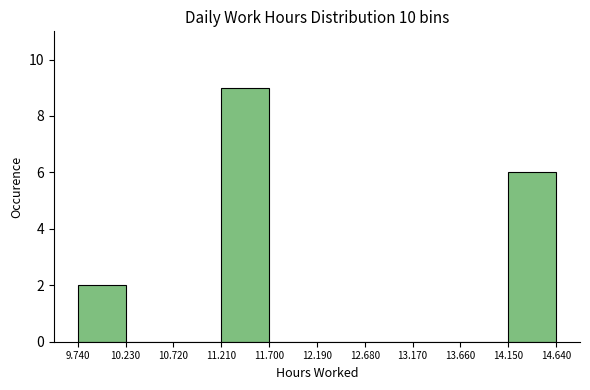

Reading left to right, list every bar in this chart as the range it spans on the x-axis followed by its height. The values are not printed on the chart, so give them approximately, as read against the axis.

9.740 to 10.230: 2
10.230 to 10.720: 0
10.720 to 11.210: 0
11.210 to 11.700: 9
11.700 to 12.190: 0
12.190 to 12.680: 0
12.680 to 13.170: 0
13.170 to 13.660: 0
13.660 to 14.150: 0
14.150 to 14.640: 6